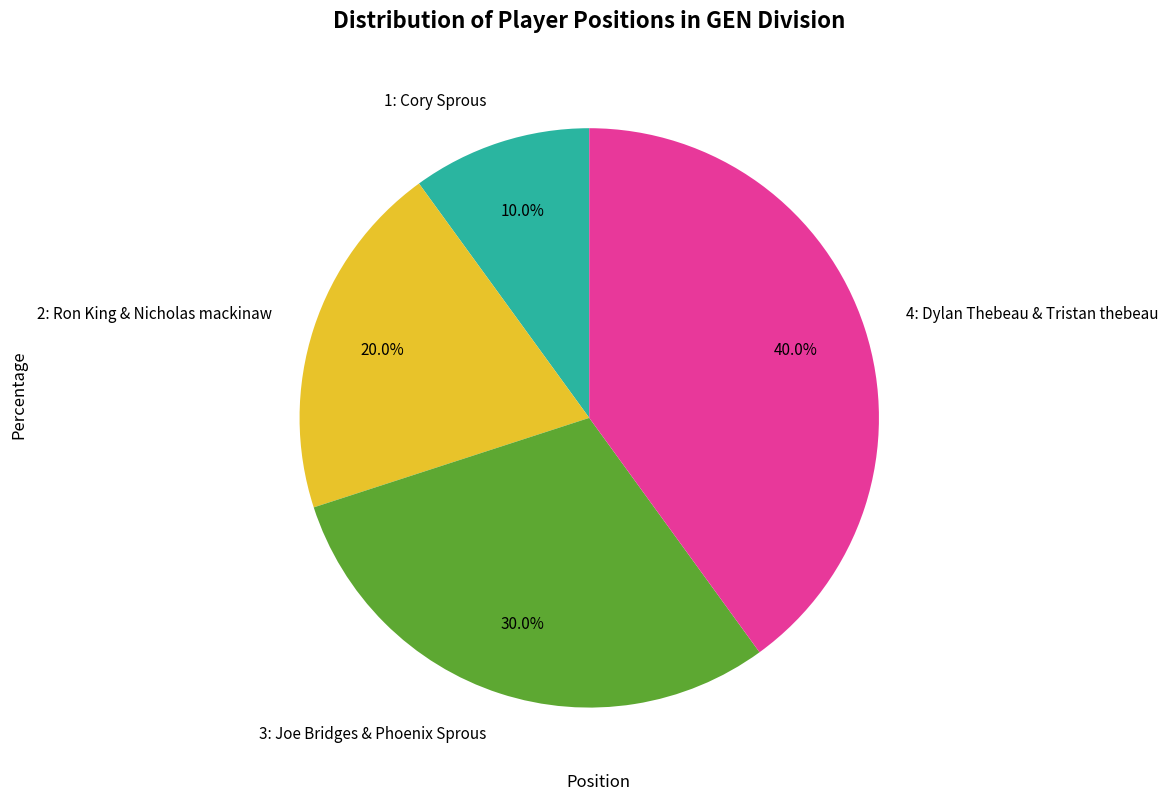

What percentage is the 2: Ron King & Nicholas mackinaw slice, to the nearest percent?

20%